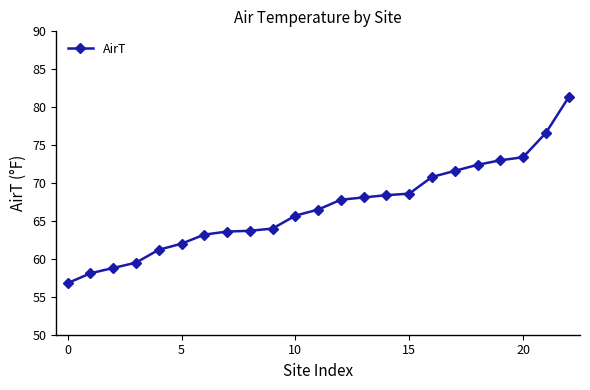

What is the value of the 23rd point from the left?

81.3